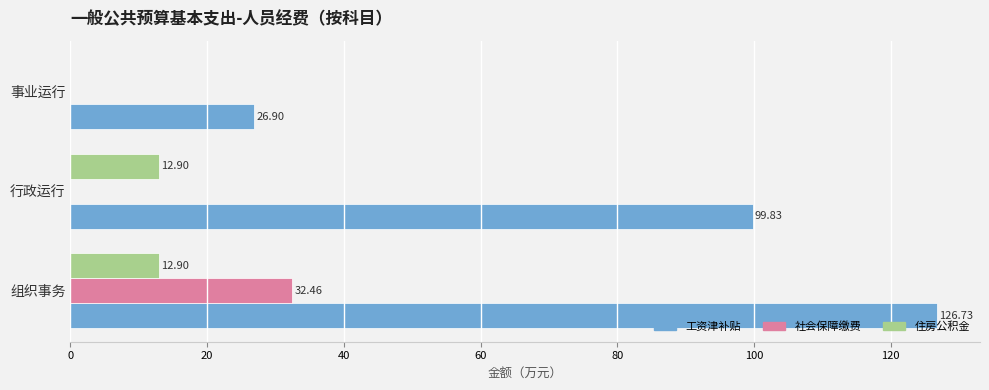

At which category is the sum across all series the highest?

组织事务